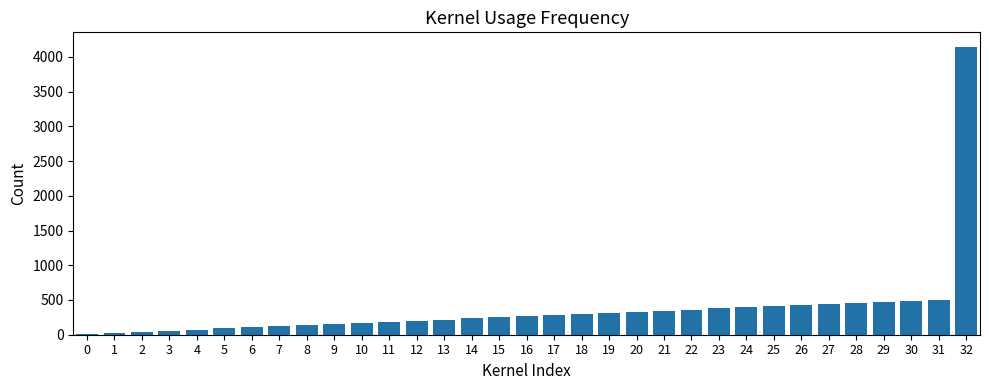

What is the change in value from 4 to 31?

+432